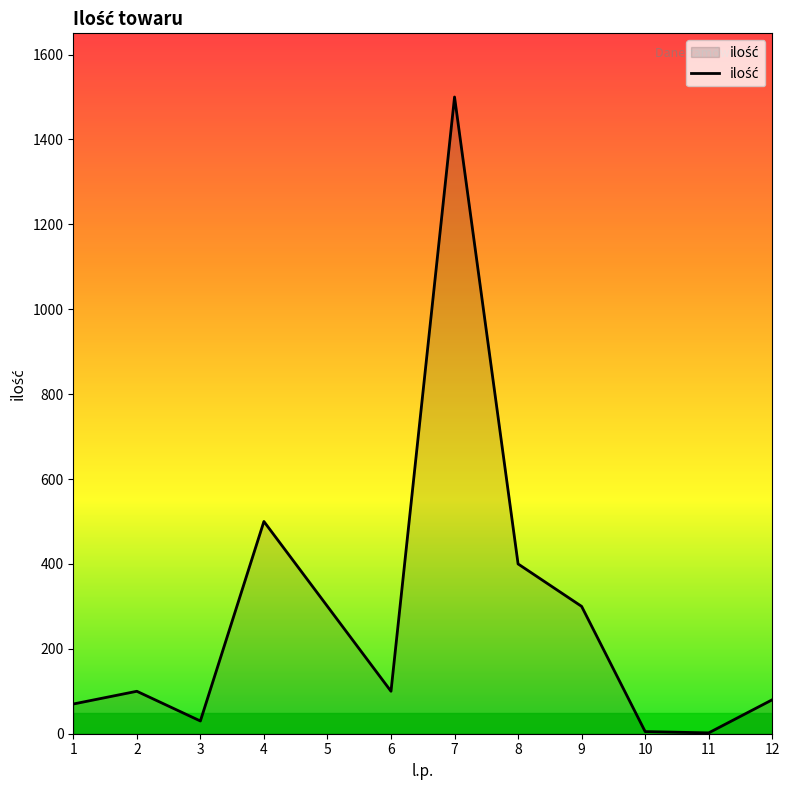

Approximately how many times larger is the value at 7 compared to 1?

21.4